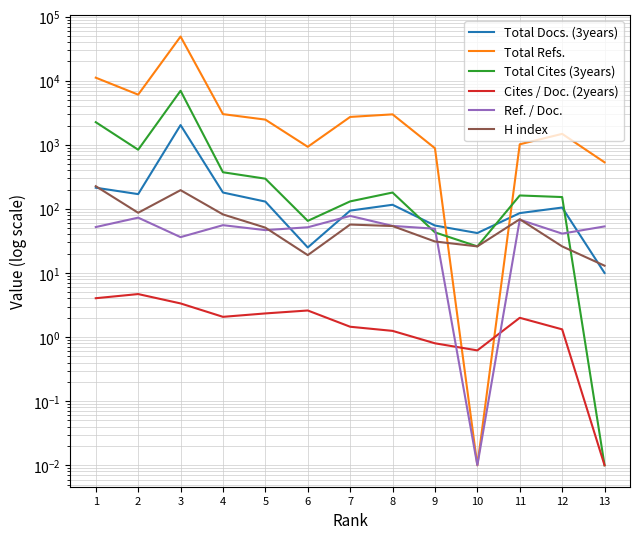

List the series in order of their peak value, highest first.

Total Refs., Total Cites (3years), Total Docs. (3years), H index, Ref. / Doc., Cites / Doc. (2years)